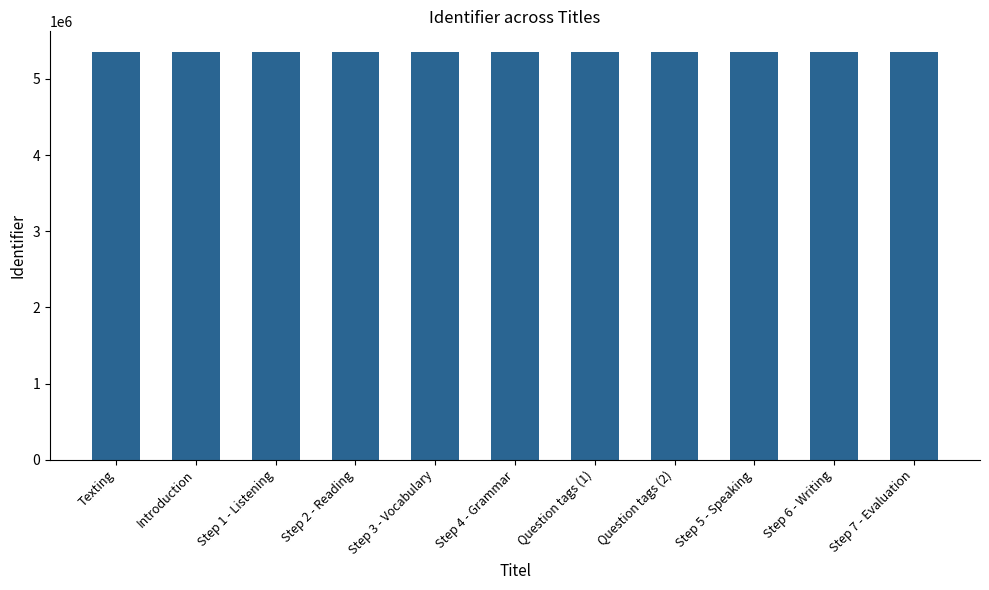

What is the ratio of the value at Step 1 - Listening to the value at Question tags (1)?

1.0